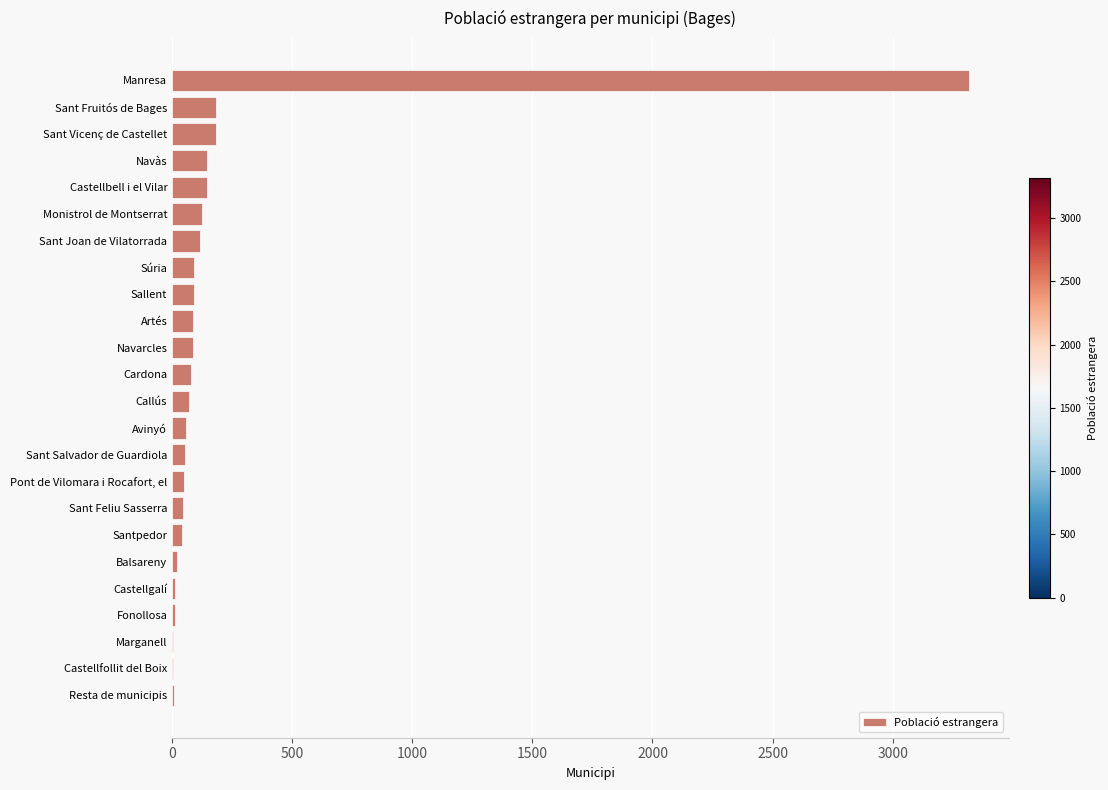

Is it true that the value at Cardona is 77?

True